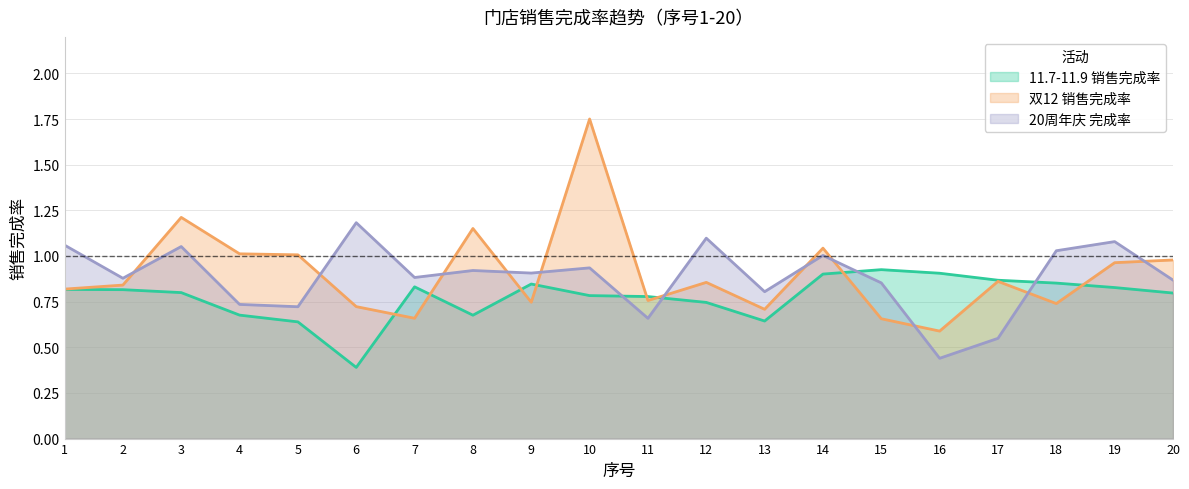

Rank the series by their maximum value, from lowest to highest.

11.7-11.9 销售完成率, 20周年庆 完成率, 双12 销售完成率